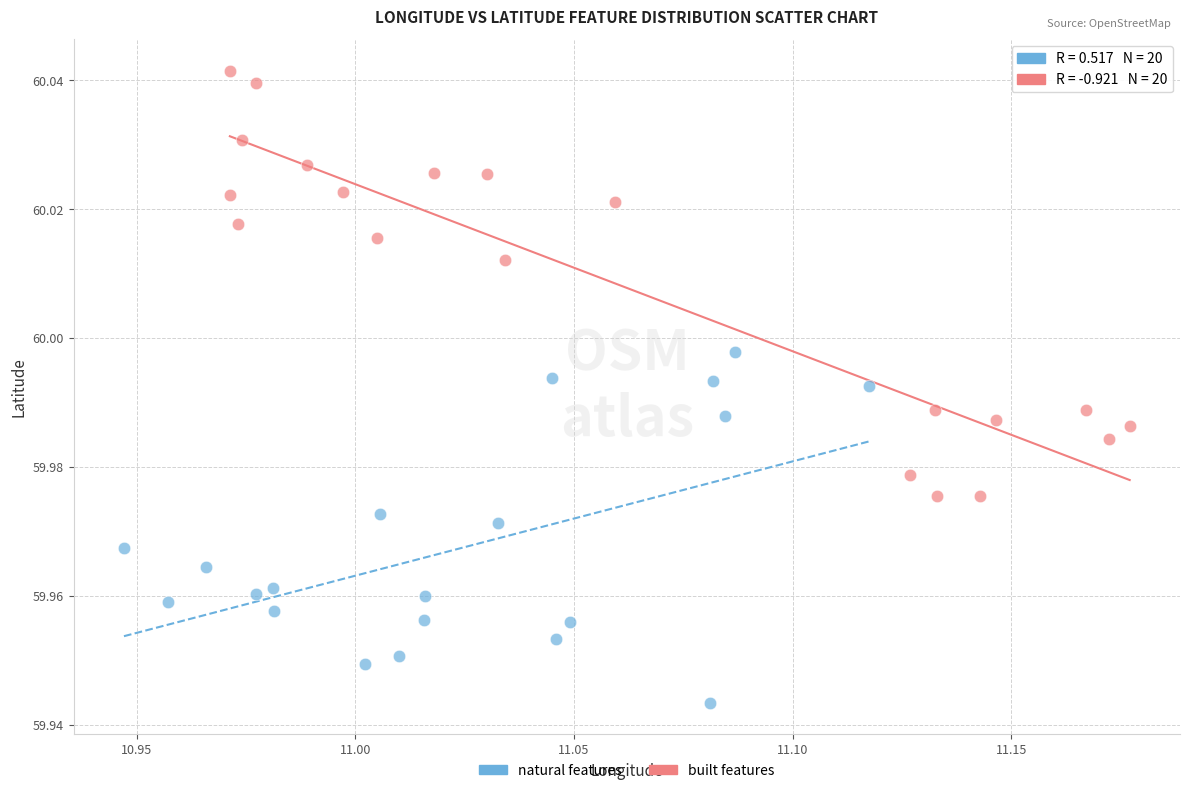

Which series contains the highest Y value?

built features